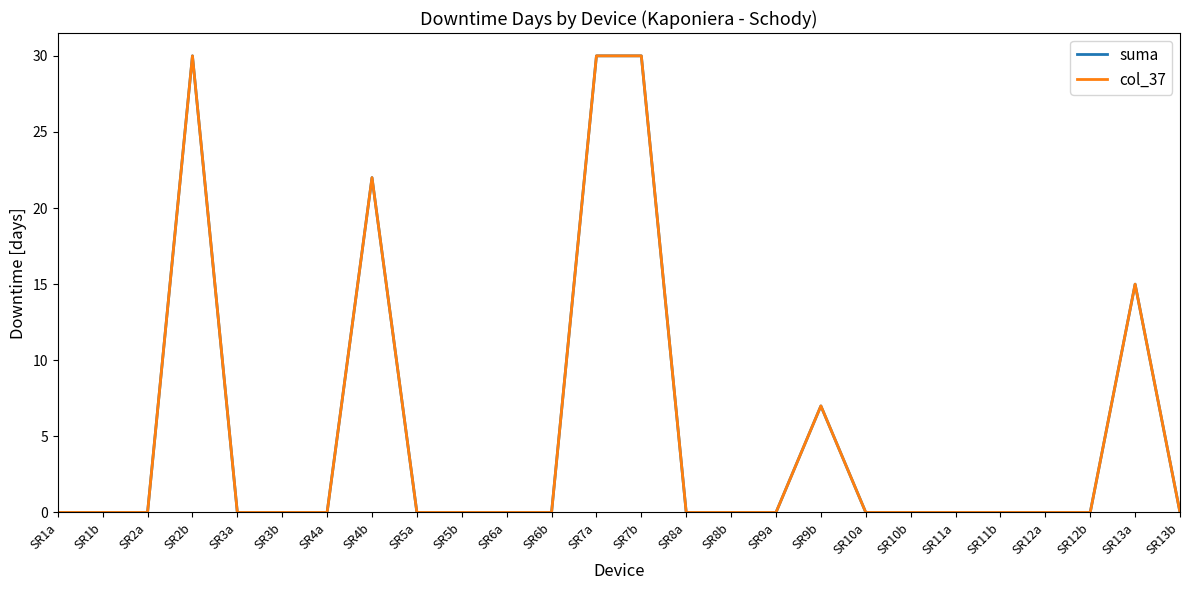

Is this an area chart (filled region under the line)?

No